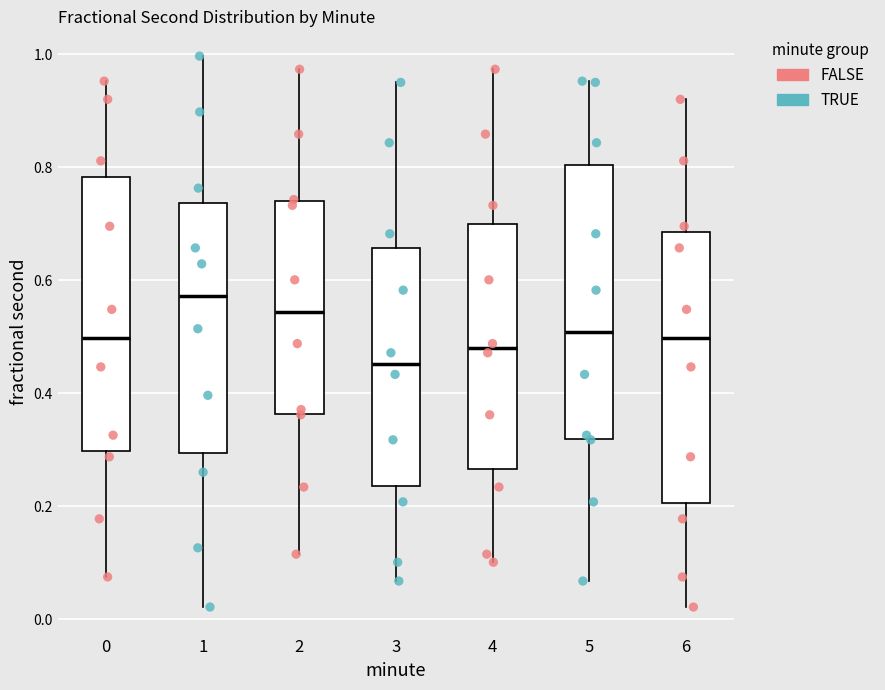

Reading left to right, read every box against the y-axis: the position of its median line, the range the box covers, and the ends of its whiskers. The values are not printed on the chart, so give them approximately, as read against the axis.

0: median 0.50, box 0.30 to 0.78, whiskers 0.08 to 0.96
1: median 0.58, box 0.30 to 0.74, whiskers 0.02 to 1.00
2: median 0.54, box 0.36 to 0.74, whiskers 0.12 to 0.98
3: median 0.46, box 0.24 to 0.66, whiskers 0.06 to 0.96
4: median 0.48, box 0.26 to 0.70, whiskers 0.10 to 0.98
5: median 0.50, box 0.32 to 0.80, whiskers 0.06 to 0.96
6: median 0.50, box 0.20 to 0.68, whiskers 0.02 to 0.92